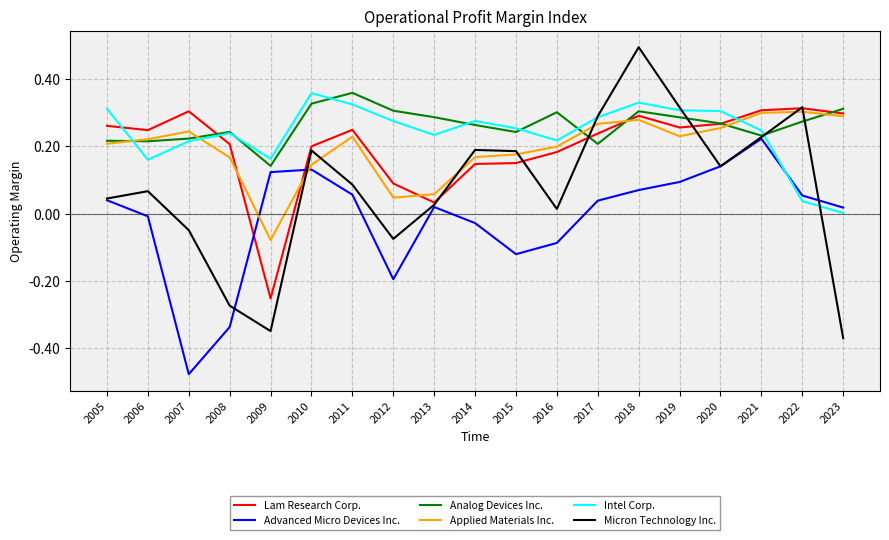

Which label corresponds to the smallest value in the chart?

2007